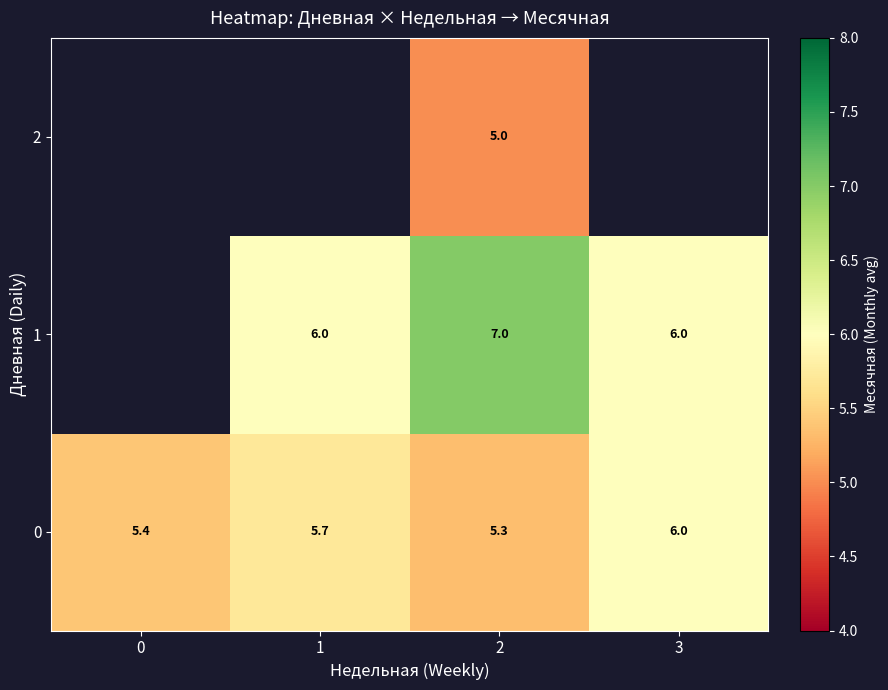

Read the 0 value at 1.

5.7